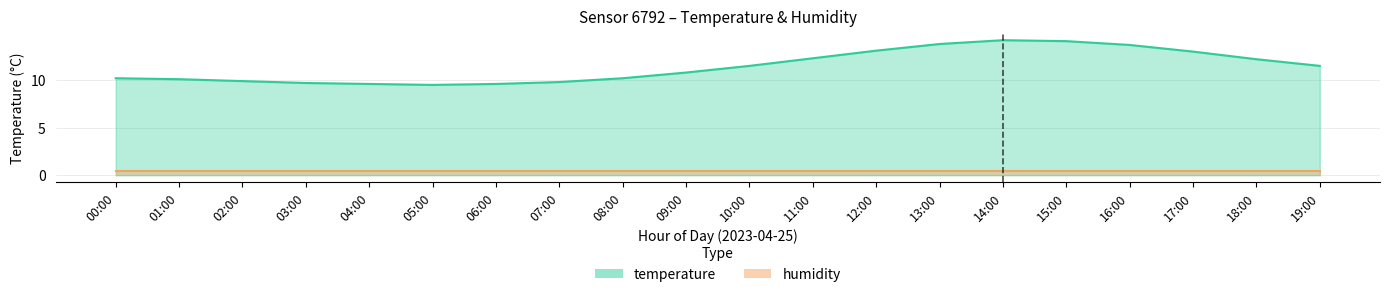

Which category has the highest value across all series?

14:00